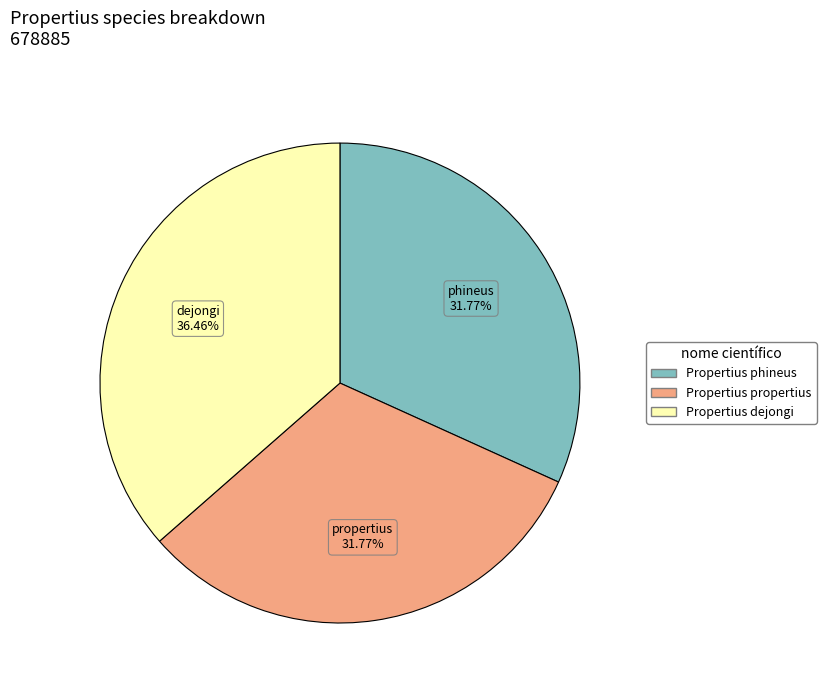

Combined, do Propertius dejongi and Propertius phineus account for over 50%?

Yes